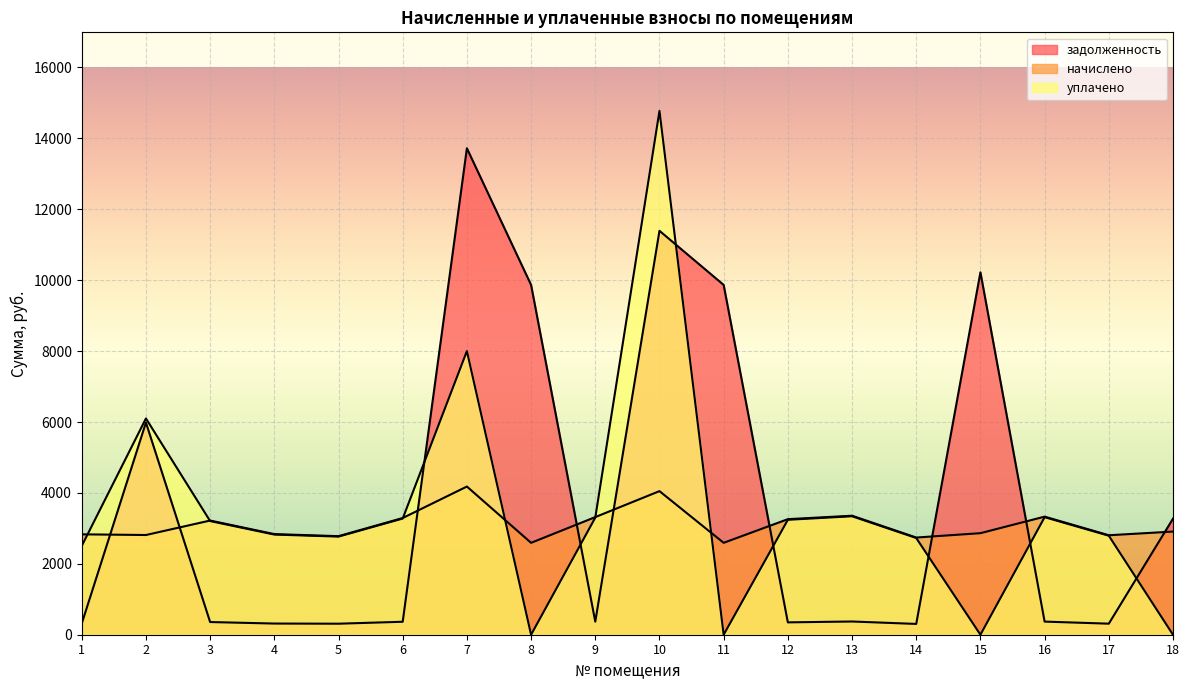

How many data points in начислено are less than 2909?

9